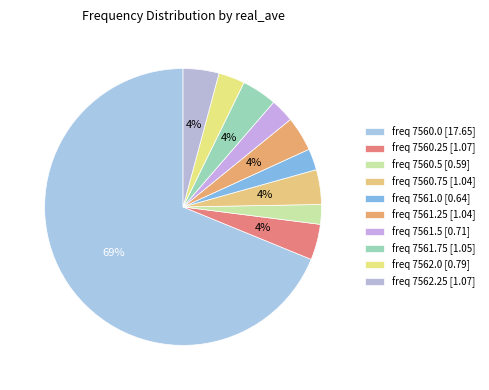

Which slice is the smallest?

7560.5